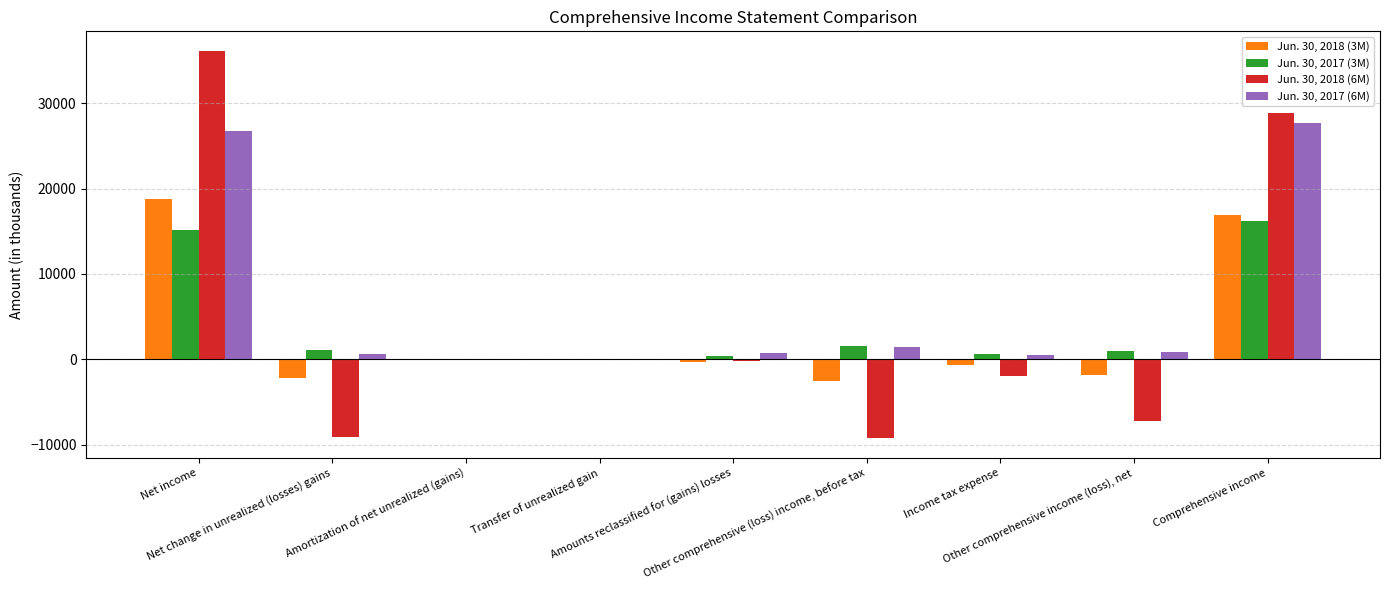

What is the sum of all Jun. 30, 2018 (6M) values?

37257